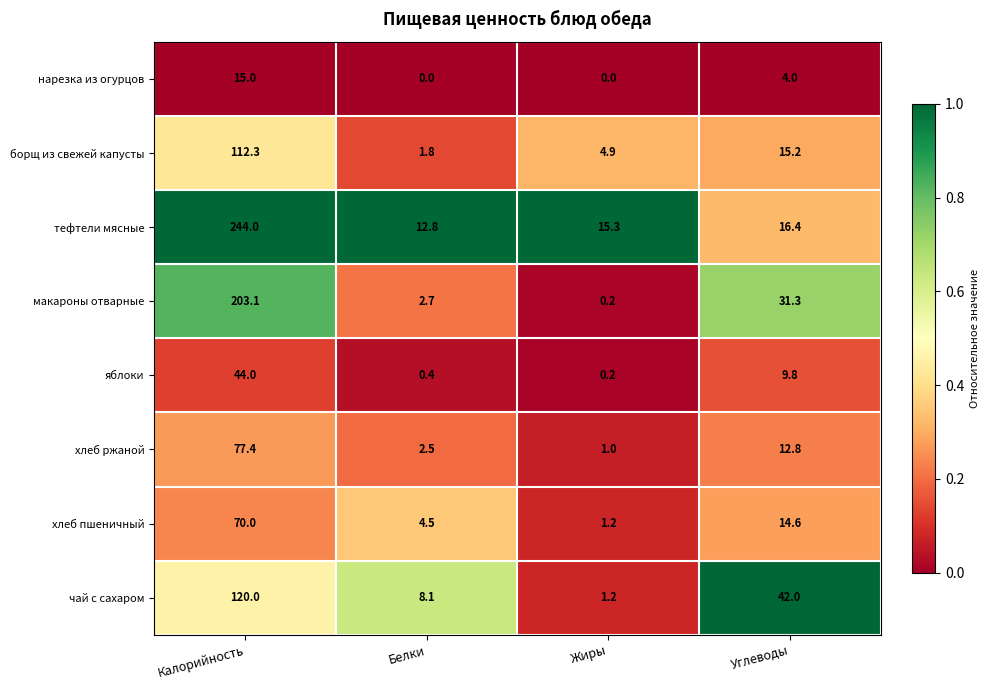

The value of хлеб пшеничный at Белки is 7.7. True or false?

False